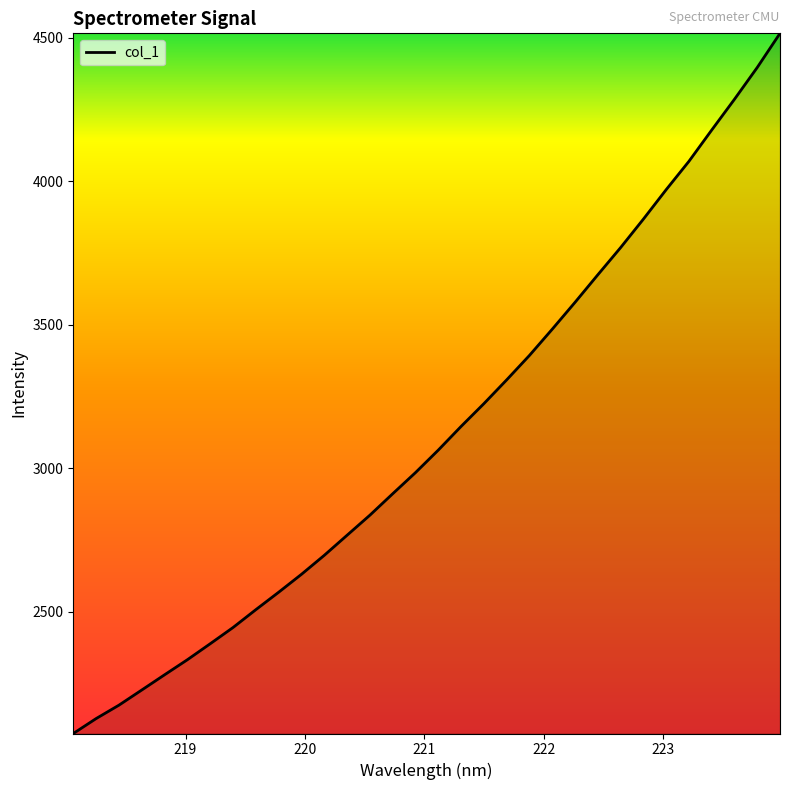

What is the maximum value shown in the chart?

4515.4